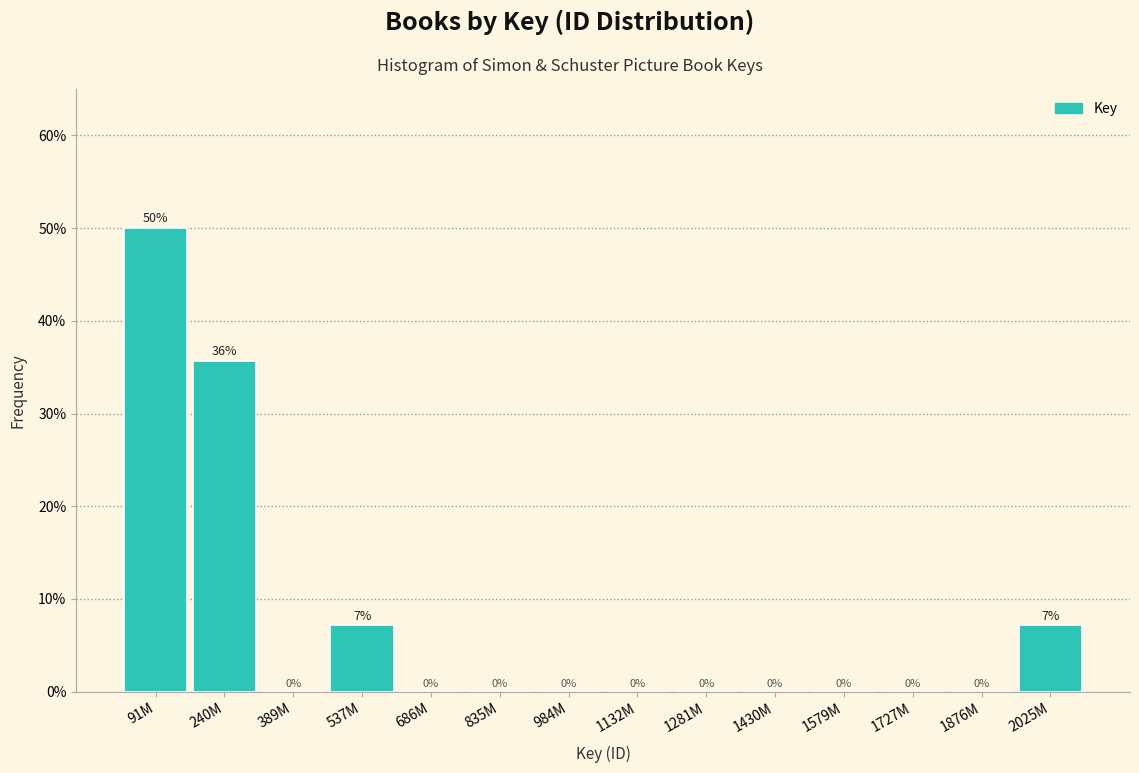

Between 2025M and 1876M, which is larger?

2025M